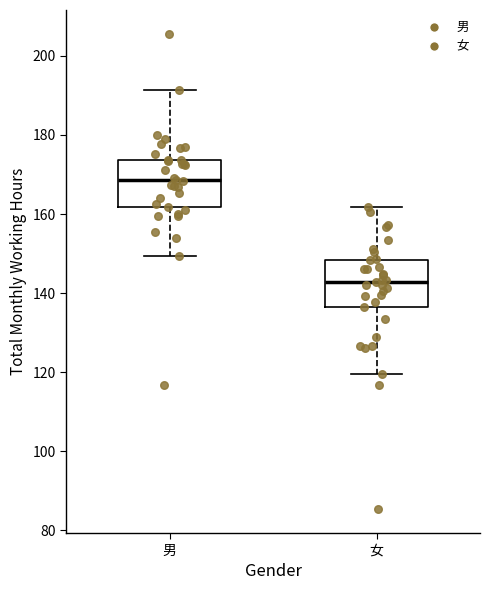

Reading left to right, read every box against the y-axis: the position of its median line, the range the box covers, and the ends of its whiskers. The values are not printed on the chart, so give them approximately, as read against the axis.

男: median 168, box 162 to 174, whiskers 150 to 192
女: median 142, box 136 to 148, whiskers 120 to 162